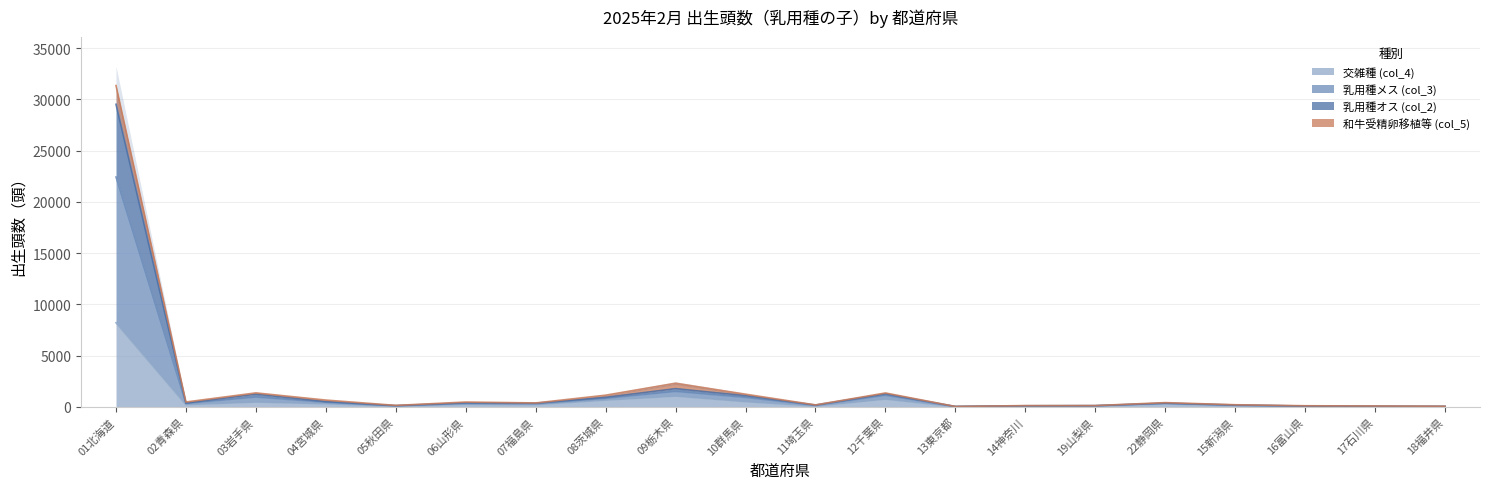

What is the smallest value displayed?

16